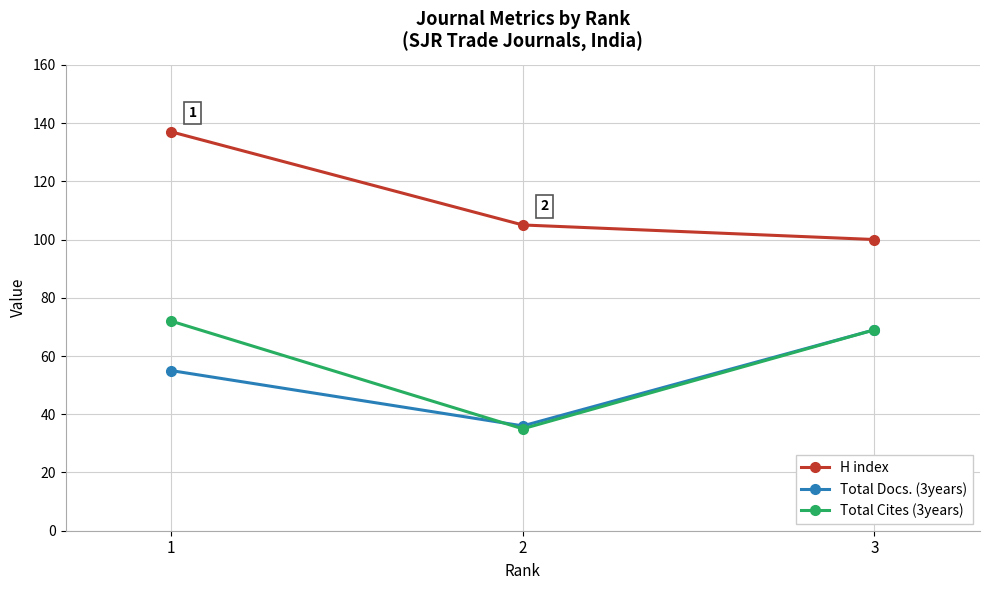

The value of Total Docs. (3years) at 1 is 55. True or false?

True